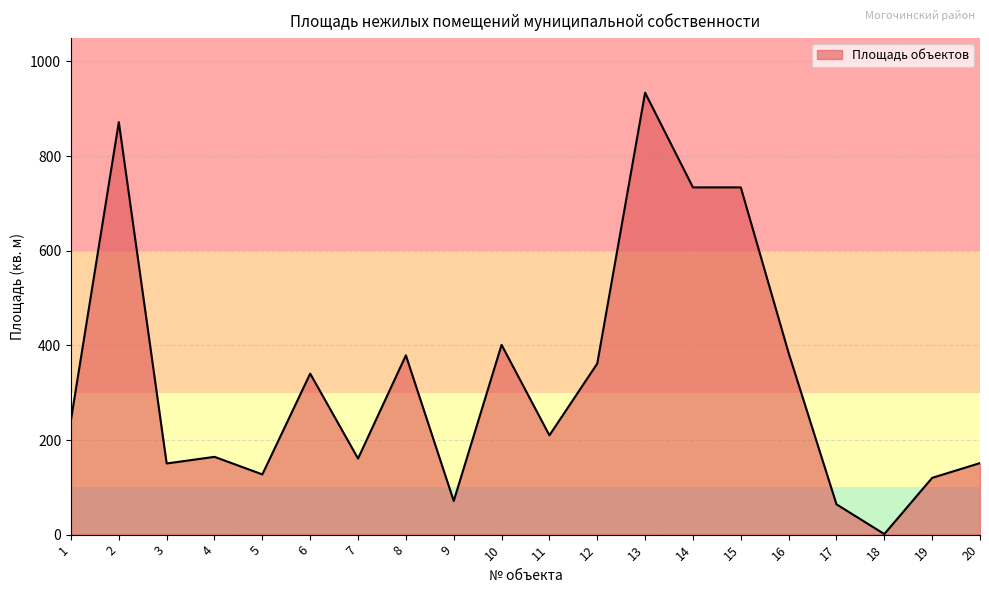

The chart shows a value of 383.8 at 16. True or false?

True